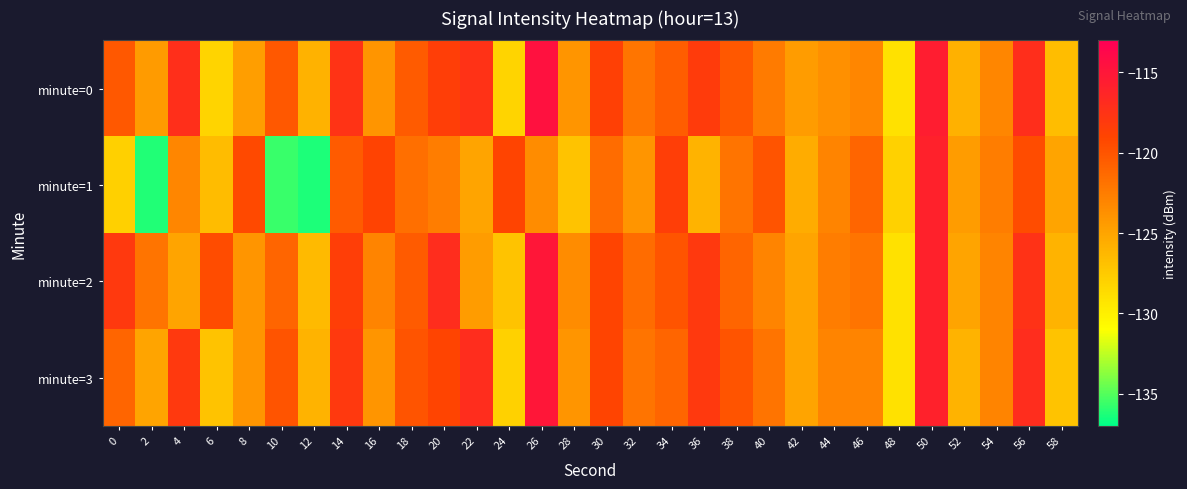

What is the difference between the highest and lowest values at 28?

3.5